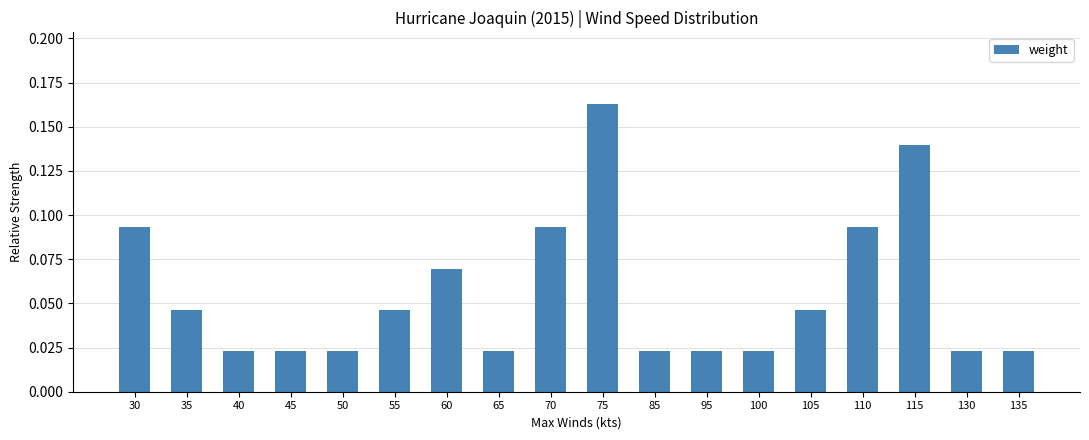

Count the values in the range 0 to 1.

18